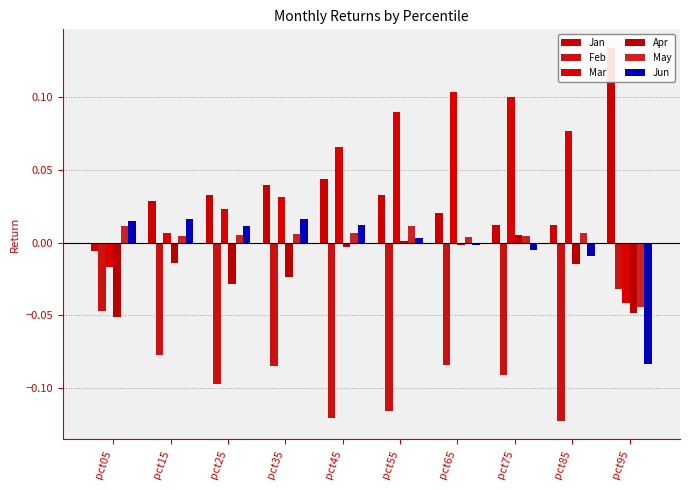

Reading right to left, transcribe all the data shown in this chart.

Jan: 0.1	0.0	0.0	0.0	0.0	0.0	0.0	0.0	0.0	-0.0
Feb: -0.0	-0.1	-0.1	-0.1	-0.1	-0.1	-0.1	-0.1	-0.1	-0.0
Mar: -0.0	0.1	0.1	0.1	0.1	0.1	0.0	0.0	0.0	-0.0
Apr: -0.0	-0.0	0.0	-0.0	0.0	-0.0	-0.0	-0.0	-0.0	-0.1
May: -0.0	0.0	0.0	0.0	0.0	0.0	0.0	0.0	0.0	0.0
Jun: -0.1	-0.0	-0.0	-0.0	0.0	0.0	0.0	0.0	0.0	0.0